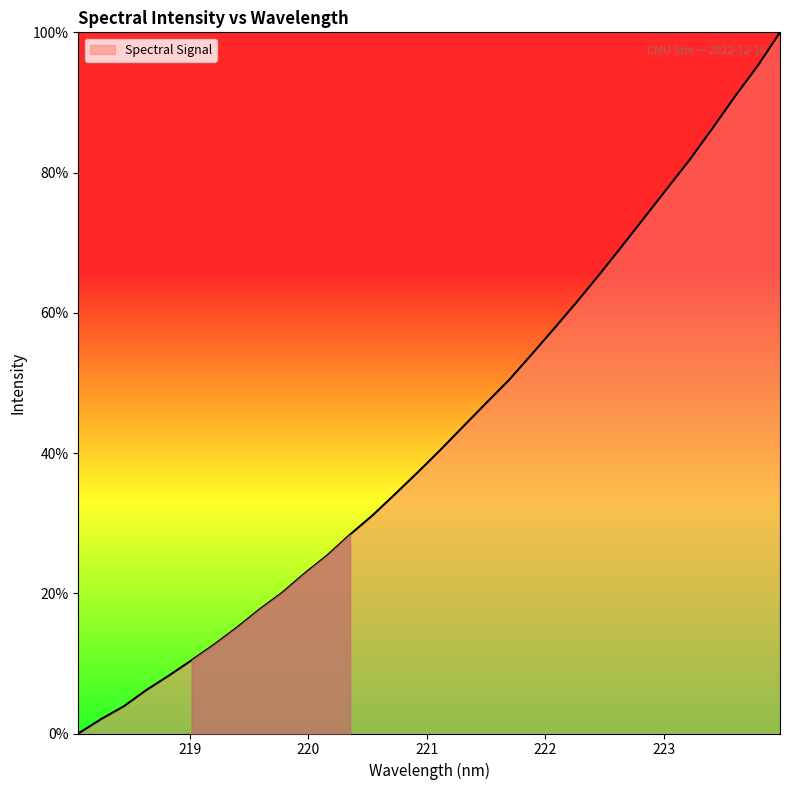

What is the greatest value displayed?

100.0